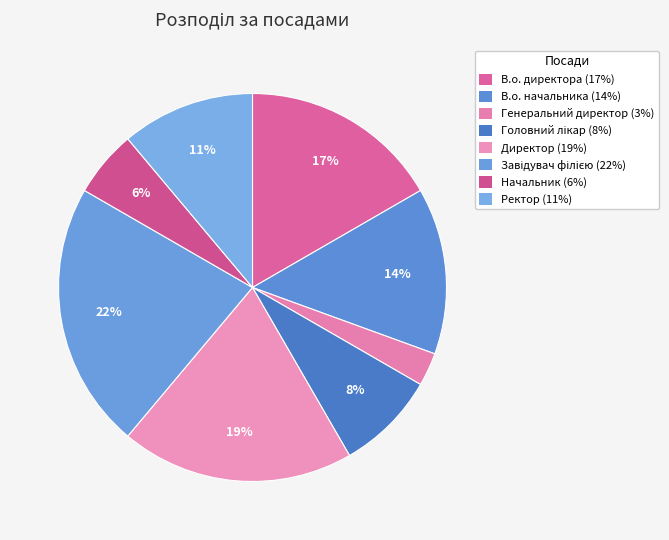

True or false: Ректор accounts for 11% of the total.

True